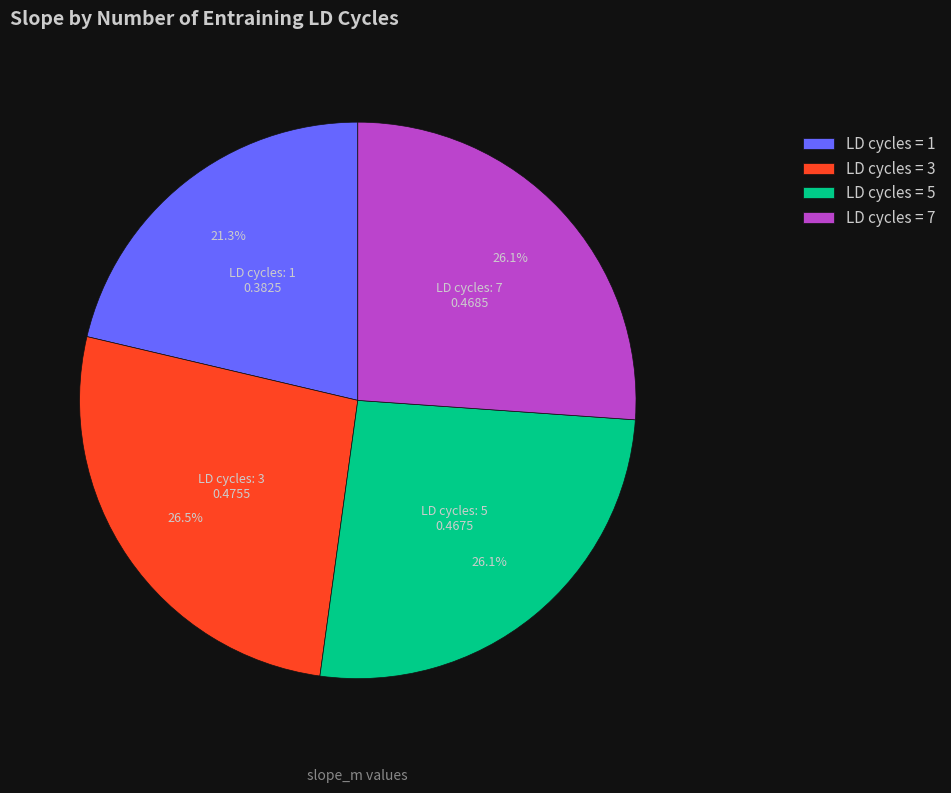

Is there a majority slice in this chart?

No